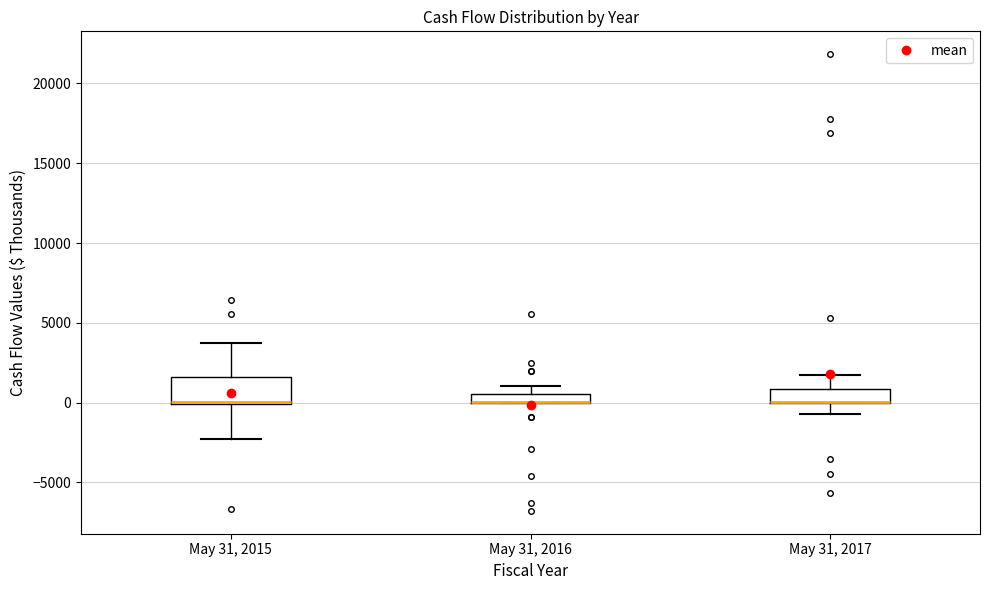

Where is the lower edge of the box for May 31, 2017 on the y-axis? The values are not printed on the chart, so give them approximately, as read against the axis.

0